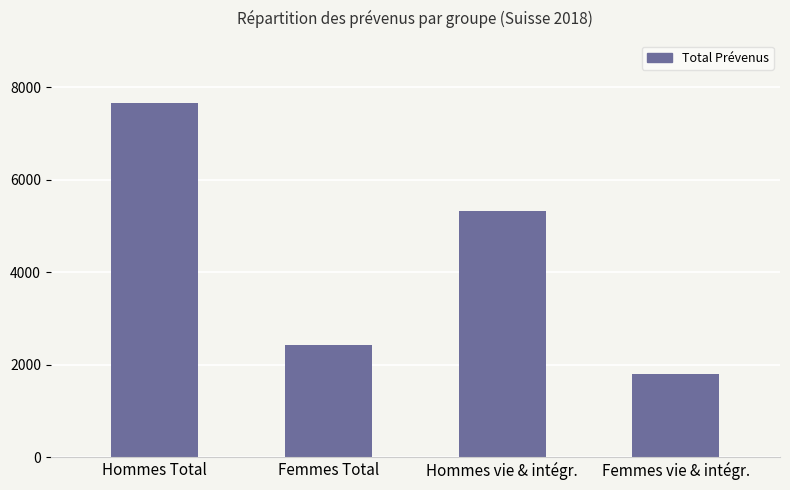

What is the label of the 1st bar from the right?

Femmes vie & intégr.